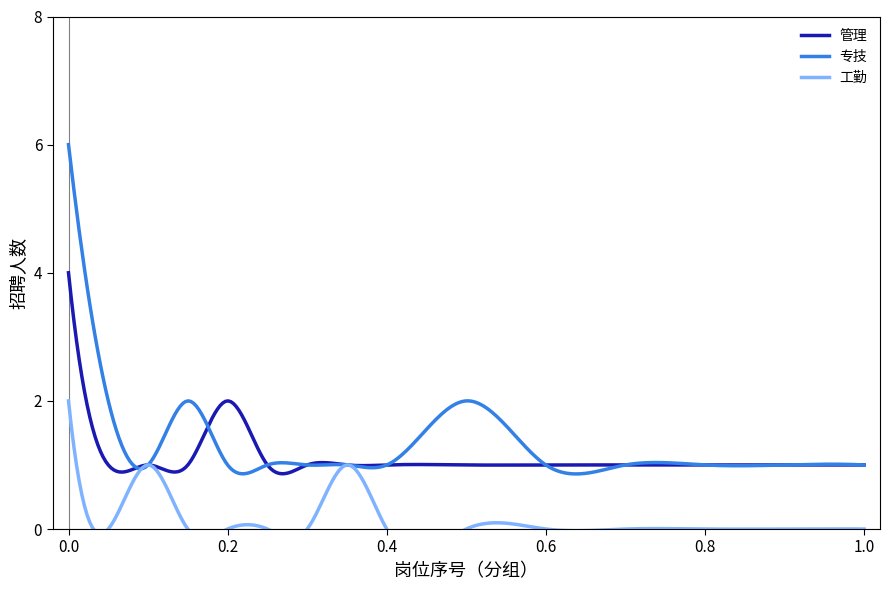

Which series changed the most between 2 and 11?

专技